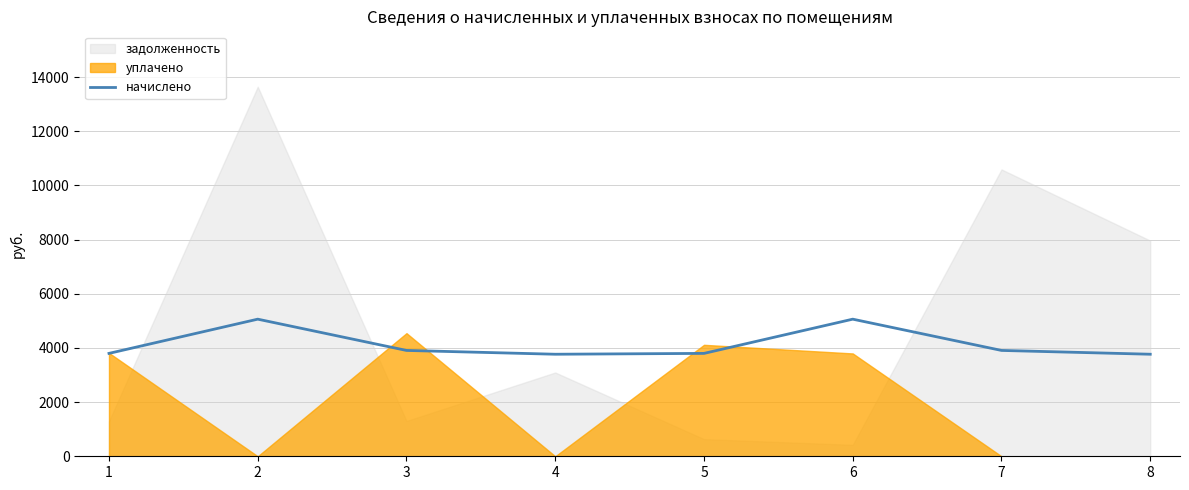

What is the value of the 6th point from the left?

5062.2